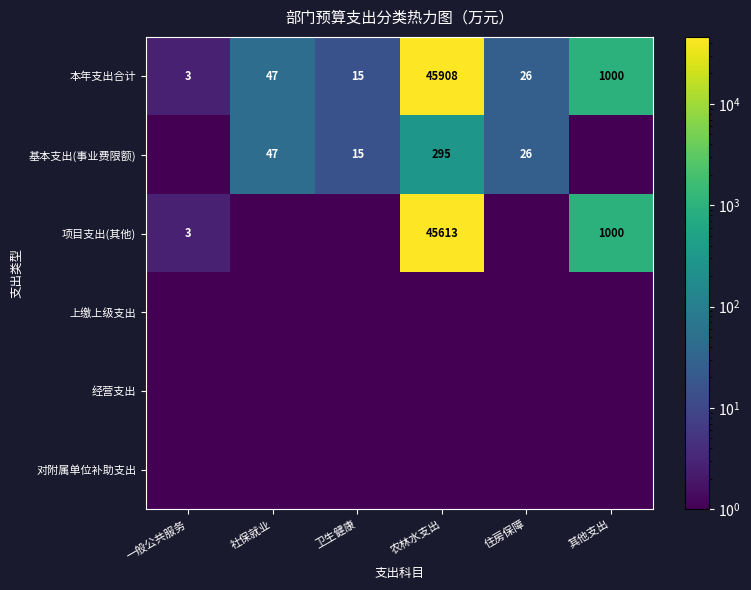

The 项目支出(其他) series shows 4.6 at 一般公共服务. True or false?

False